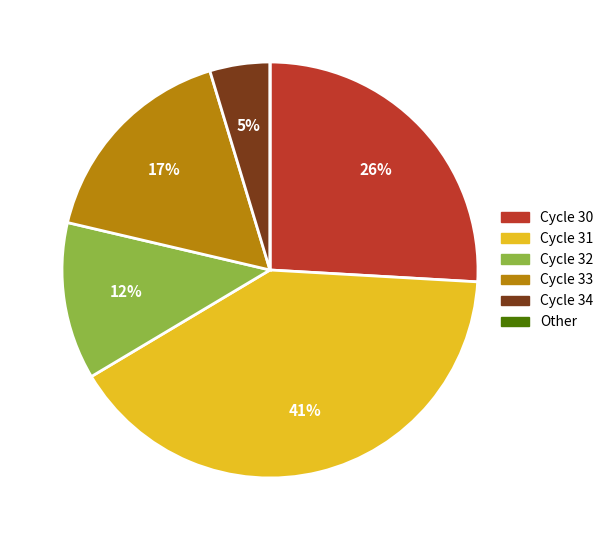

Is there any slice that represents more than half of the pie?

No